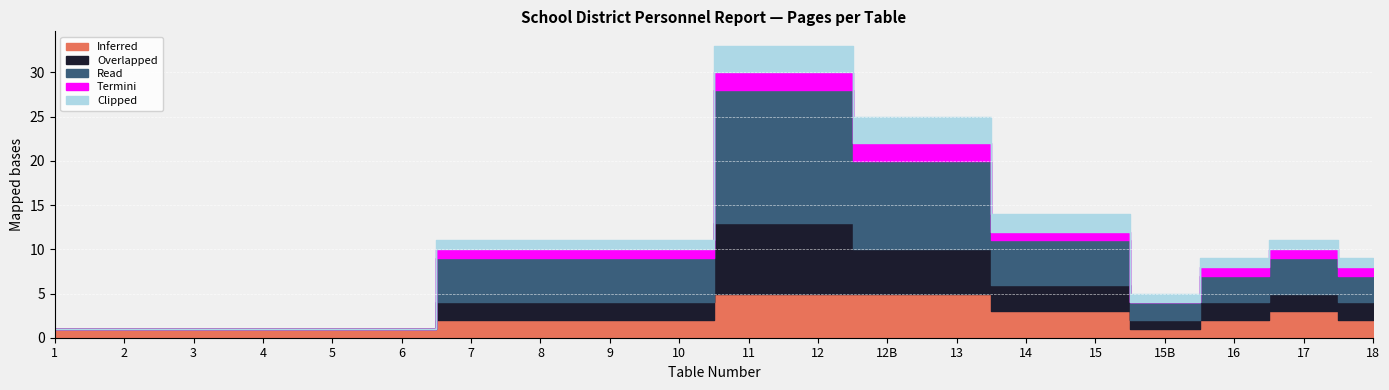

Reading left to right, extract all data points from this chart.

Inferred: 1=1	2=1	3=1	4=1	5=1	6=1	7=2	8=2	9=2	10=2	11=5	12=5	12B=5	13=5	14=3	15=3	15B=1	16=2	17=3	18=2
Overlapped: 1=0	2=0	3=0	4=0	5=0	6=0	7=2	8=2	9=2	10=2	11=8	12=8	12B=5	13=5	14=3	15=3	15B=1	16=2	17=2	18=2
Read: 1=0	2=0	3=0	4=0	5=0	6=0	7=5	8=5	9=5	10=5	11=15	12=15	12B=10	13=10	14=5	15=5	15B=2	16=3	17=4	18=3
Termini: 1=0	2=0	3=0	4=0	5=0	6=0	7=1	8=1	9=1	10=1	11=2	12=2	12B=2	13=2	14=1	15=1	15B=0	16=1	17=1	18=1
Clipped: 1=0	2=0	3=0	4=0	5=0	6=0	7=1	8=1	9=1	10=1	11=3	12=3	12B=3	13=3	14=2	15=2	15B=1	16=1	17=1	18=1